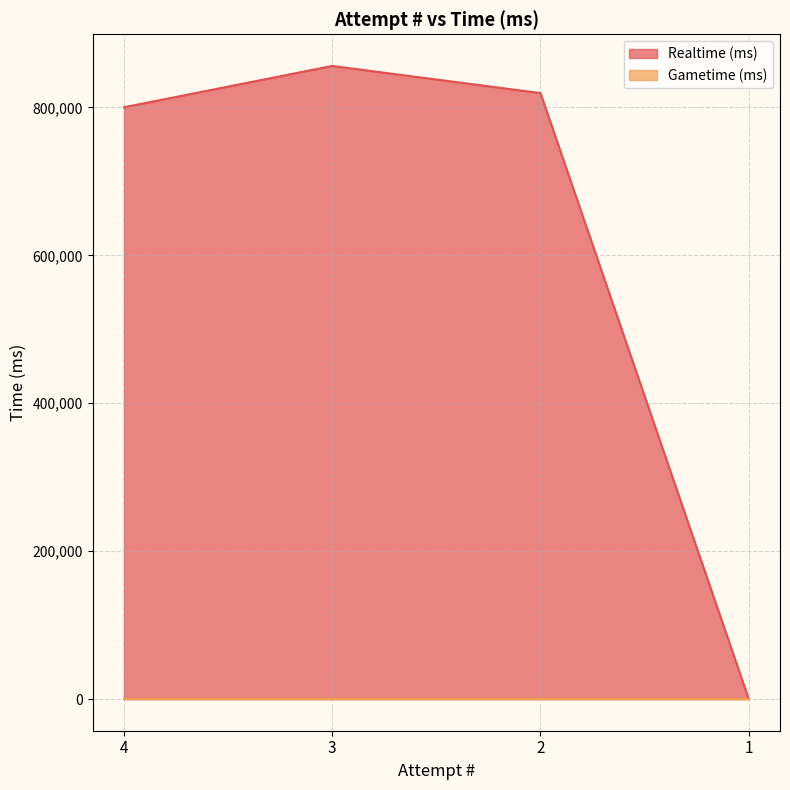

The chart shows a value of 575035 at 1. True or false?

False